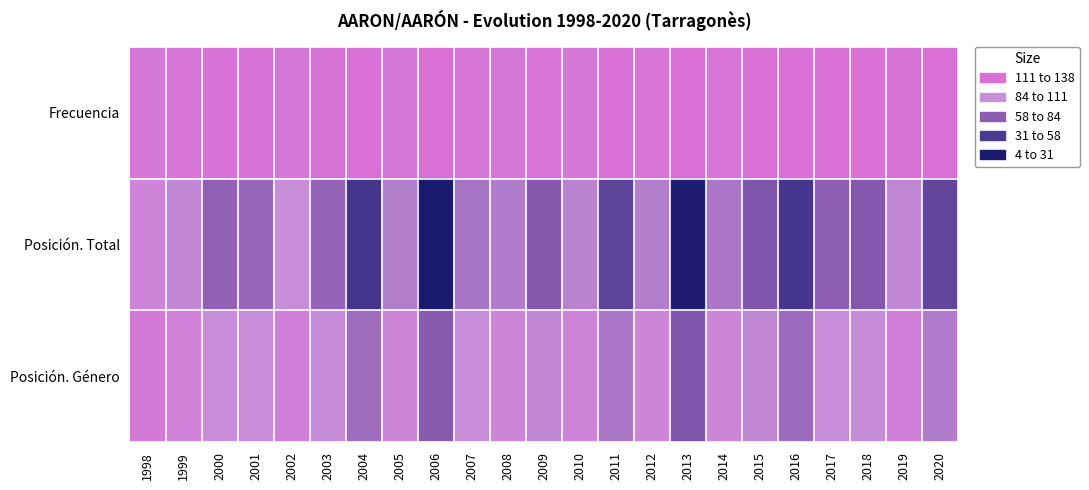

Which category has the highest value across all series?

2006